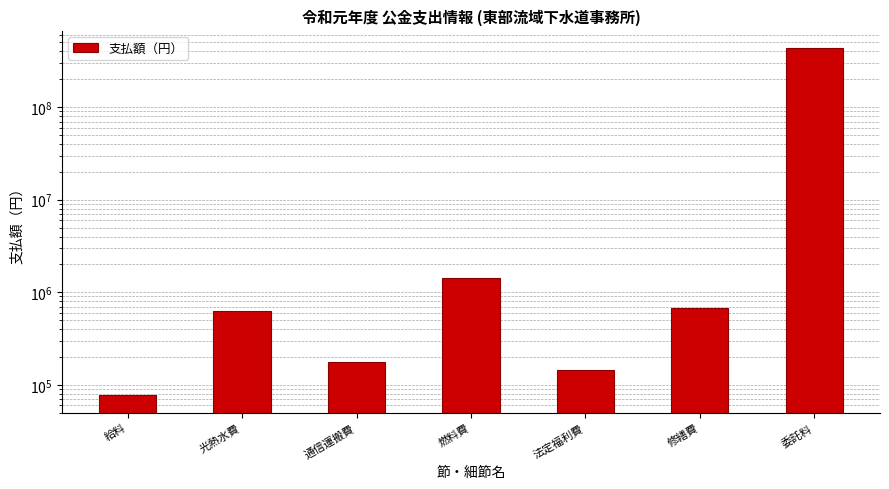

Count the number of values greater than 634532.

3